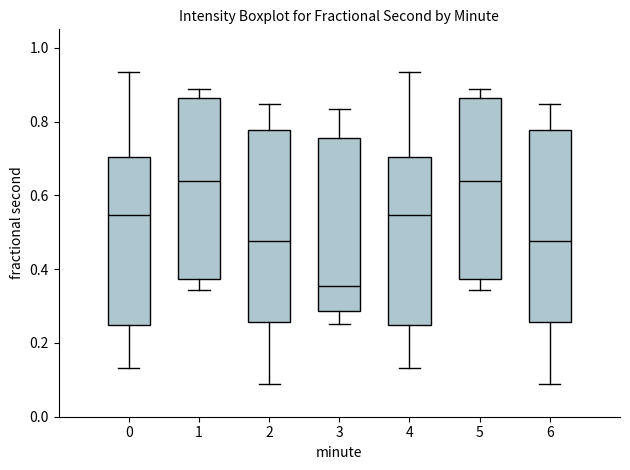

Reading left to right, read every box against the y-axis: the position of its median line, the range the box covers, and the ends of its whiskers. The values are not printed on the chart, so give them approximately, as read against the axis.

0: median 0.54, box 0.24 to 0.70, whiskers 0.14 to 0.94
1: median 0.64, box 0.38 to 0.86, whiskers 0.34 to 0.88
2: median 0.48, box 0.26 to 0.78, whiskers 0.08 to 0.84
3: median 0.36, box 0.28 to 0.76, whiskers 0.26 to 0.84
4: median 0.54, box 0.24 to 0.70, whiskers 0.14 to 0.94
5: median 0.64, box 0.38 to 0.86, whiskers 0.34 to 0.88
6: median 0.48, box 0.26 to 0.78, whiskers 0.08 to 0.84